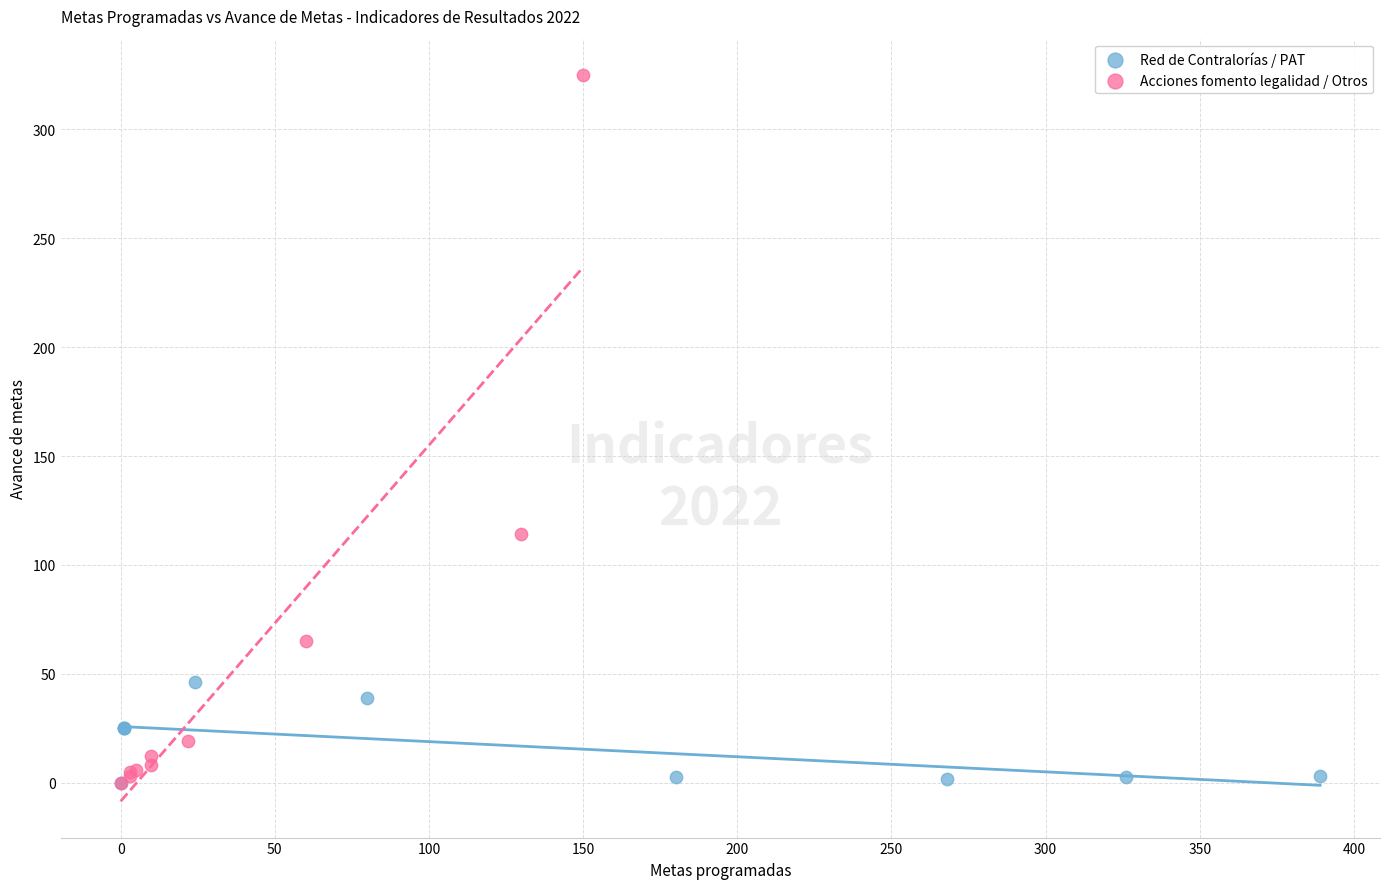

Which series contains the highest Y value?

Acciones fomento legalidad / Otros